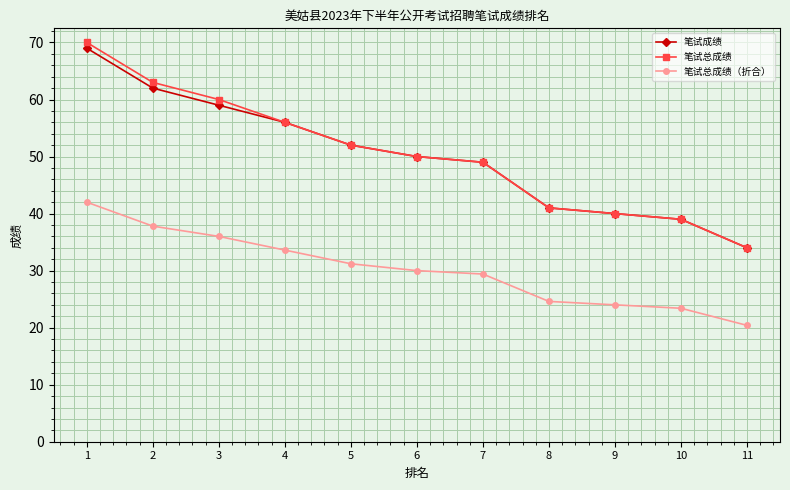

How many categories are shown in the chart?

11